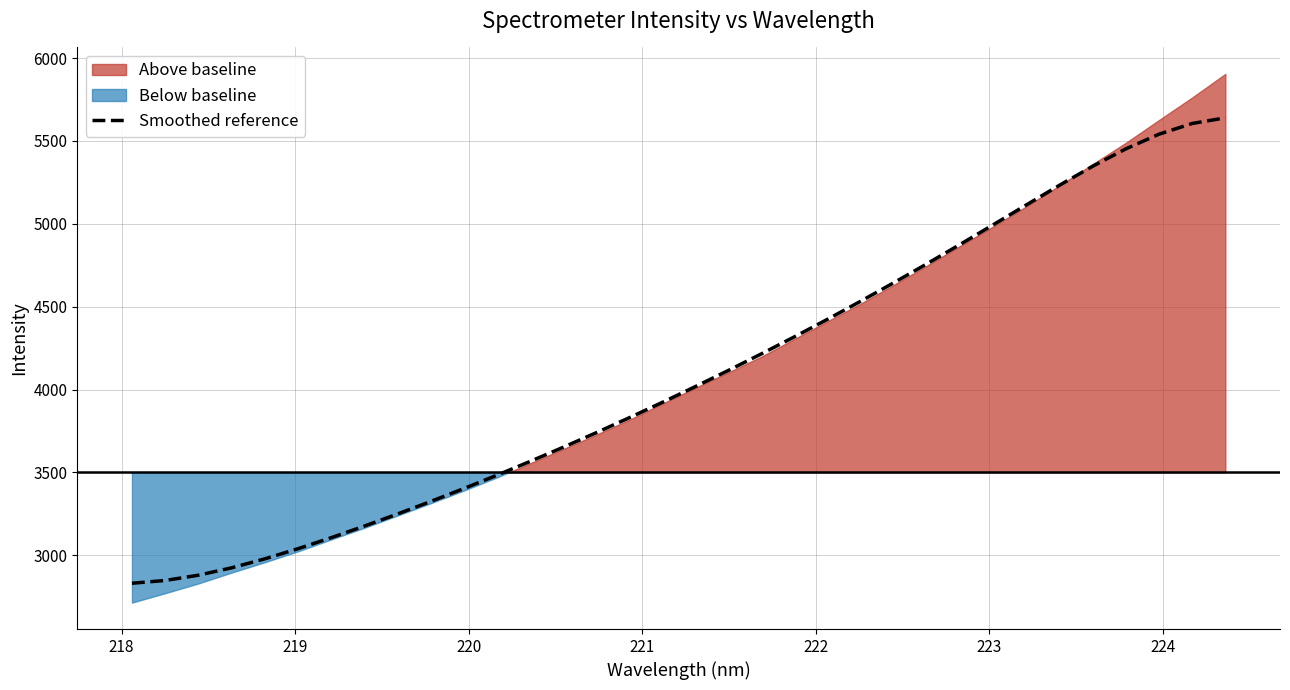

What is the maximum value for Smoothed reference?

5639.7